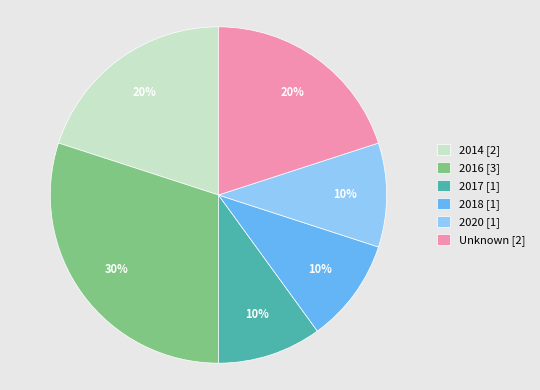

Count the number of slices in the pie.

6